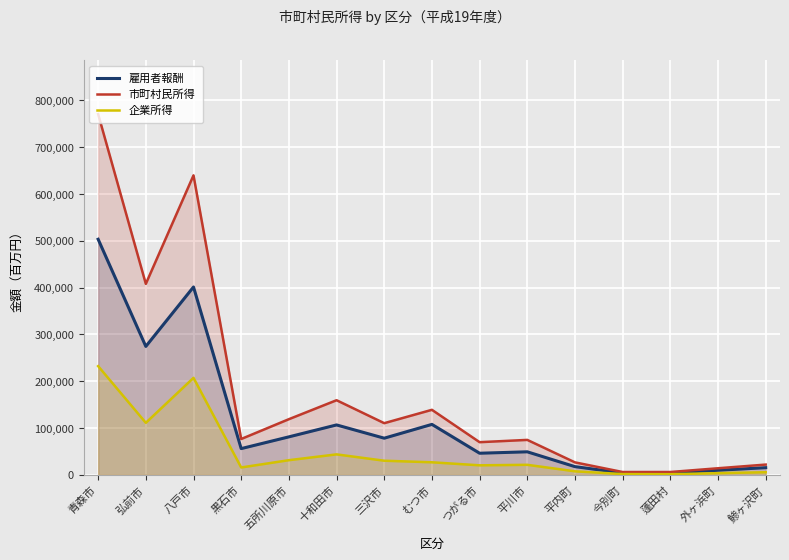

What position from the left is 三沢市?

7